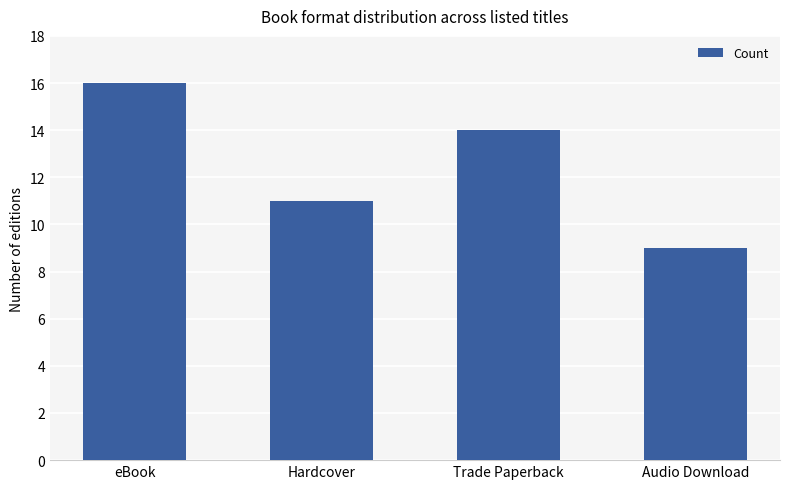

The value at eBook is 16. True or false?

True